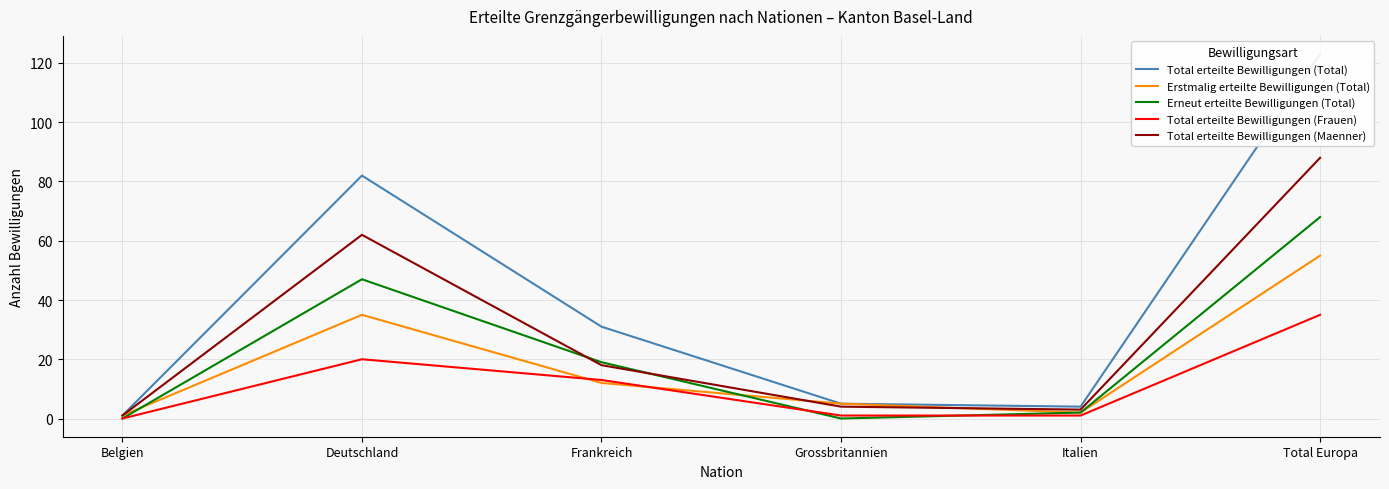

The Total erteilte Bewilligungen (Maenner) series shows 88 at Total Europa. True or false?

True